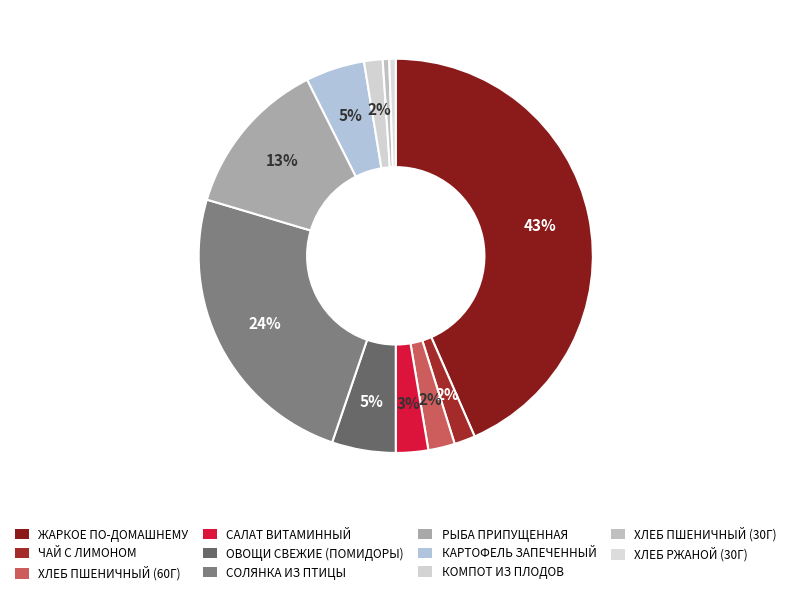

To the nearest percent, what is the difference between the РЫБА ПРИПУЩЕННАЯ and ХЛЕБ ПШЕНИЧНЫЙ (30Г) slice percentages?

12%